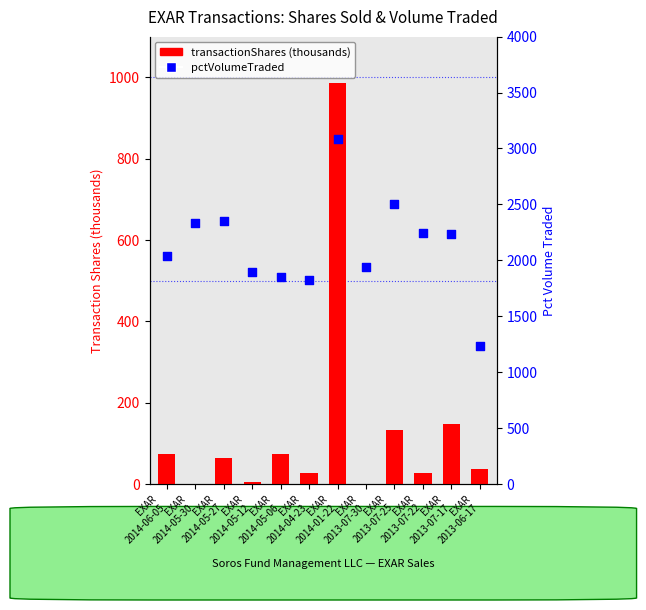

Which series has the largest total across all categories?

pctVolumeTraded